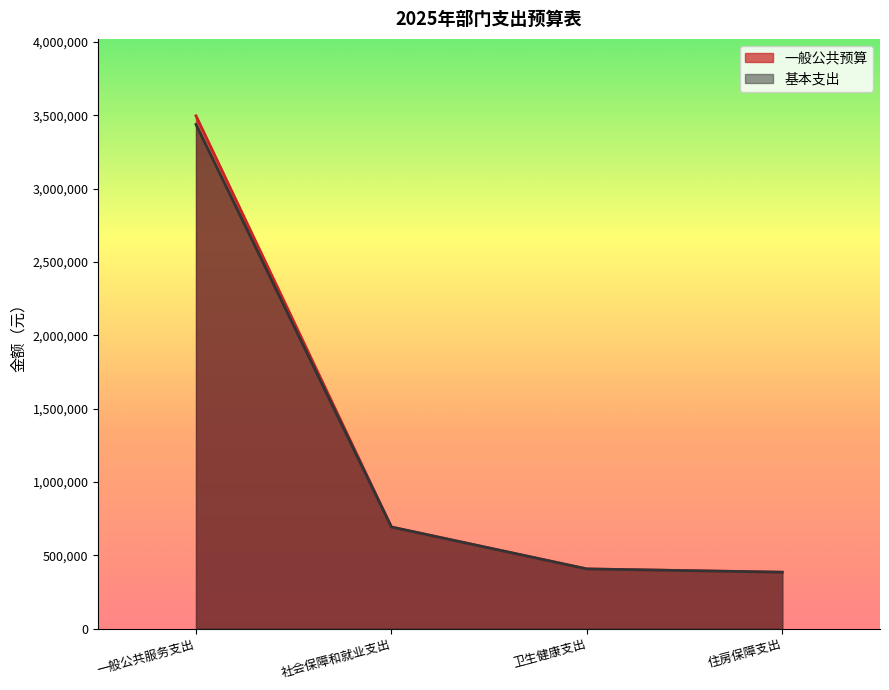

The value of 一般公共预算 at 一般公共服务支出 is 4790107. True or false?

False